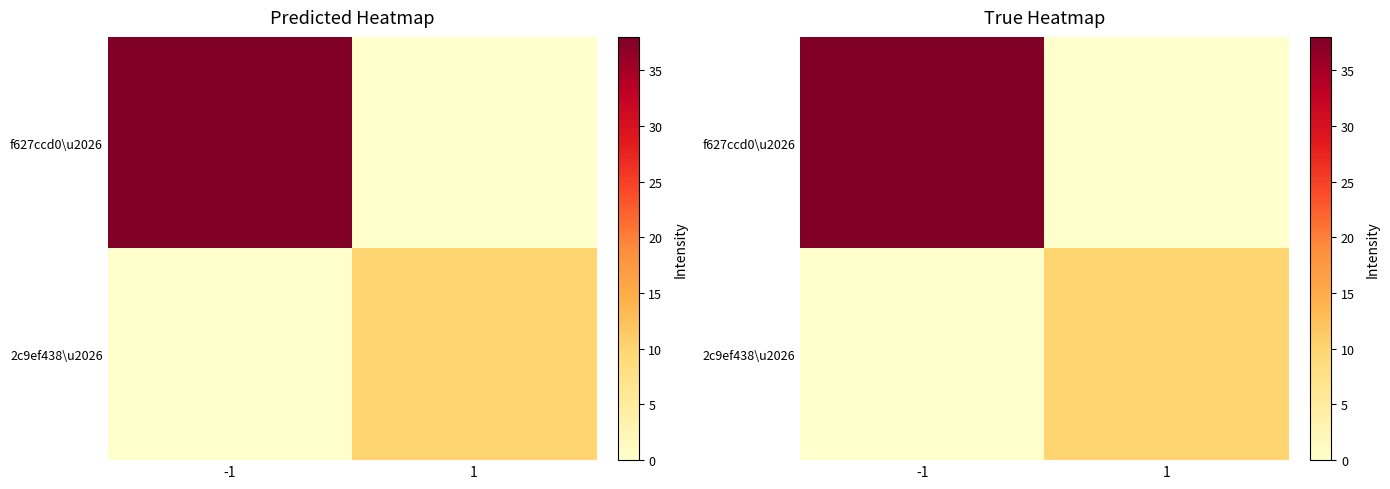

List the series in order of their peak value, lowest first.

2c9ef438\u2026, f627ccd0\u2026